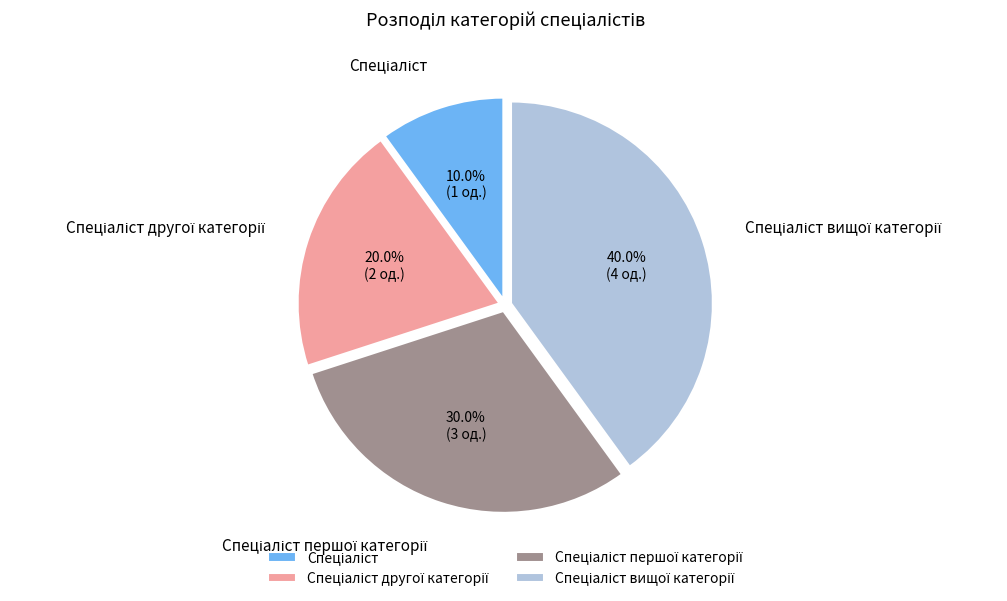

Is there any slice that represents more than half of the pie?

No